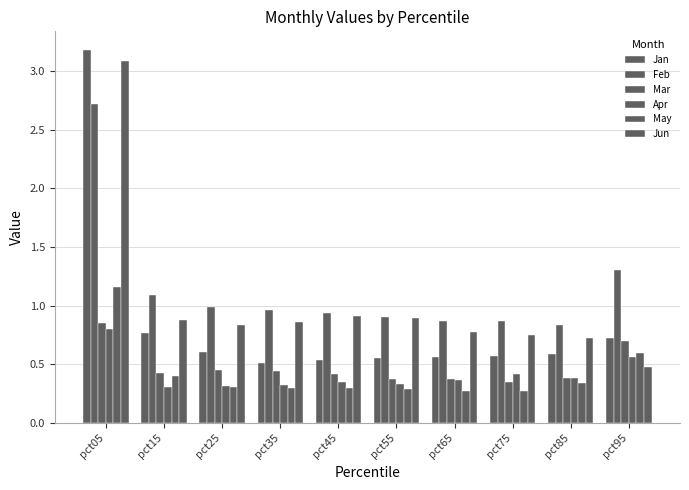

What is the value of the Jun bar at the 1st from the left?

3.1